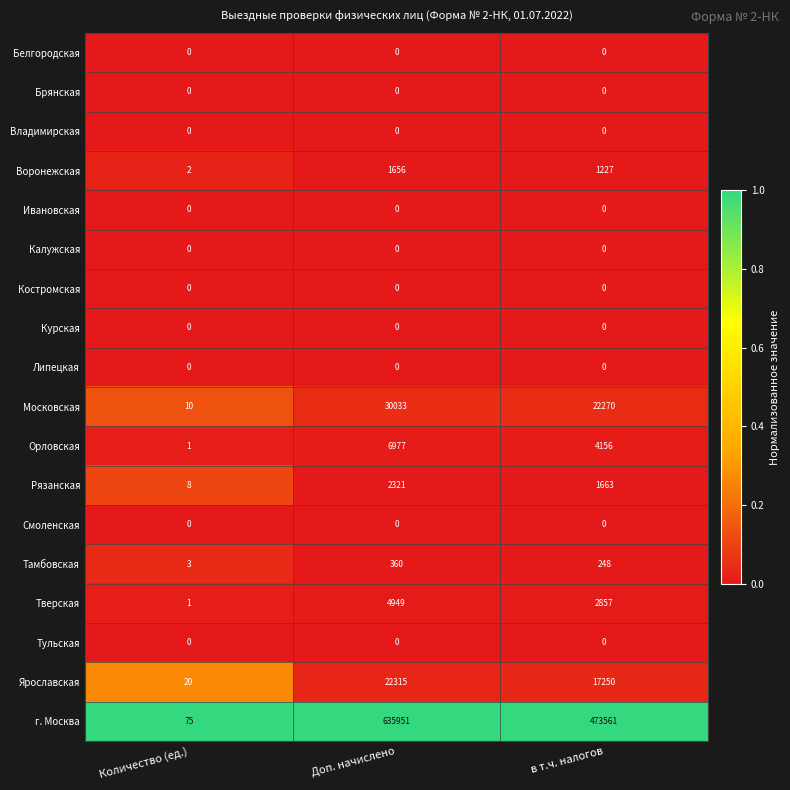

Count the Орловская values in the range 1 to 6977.

3